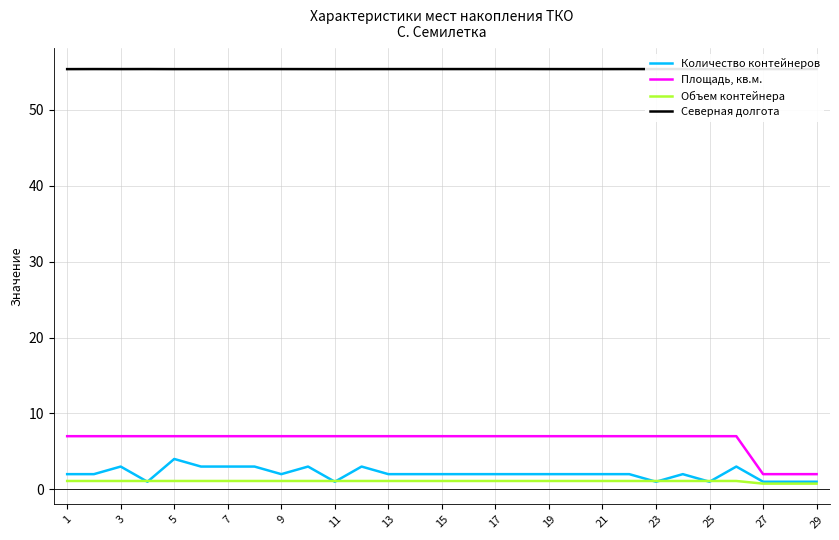

Is it true that Количество контейнеров equals 2.0 at 15?

True